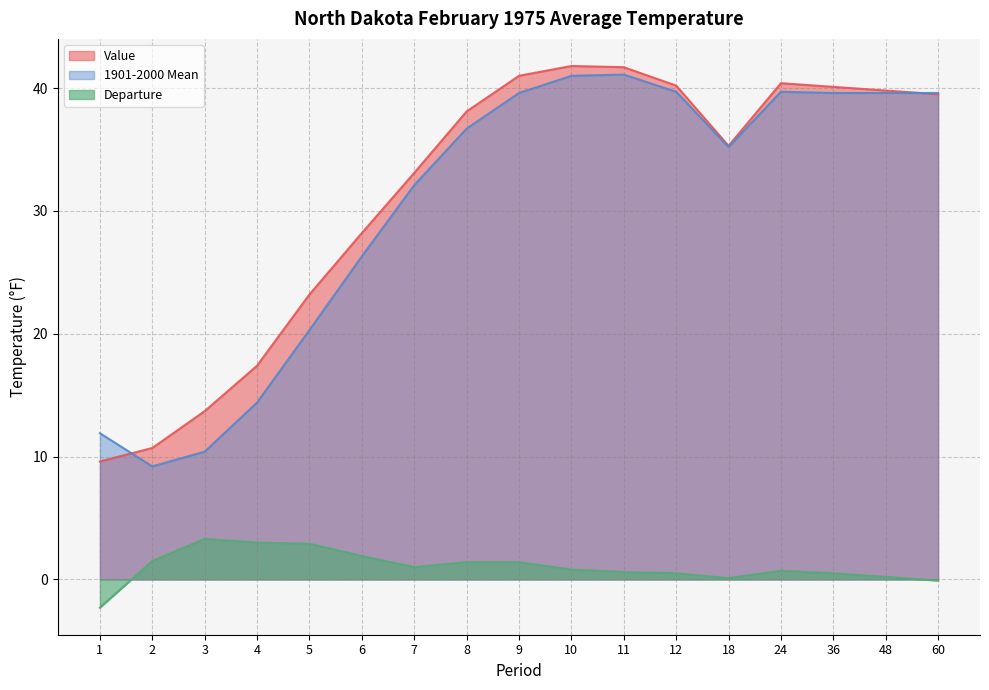

Which category has the highest value across all series?

10